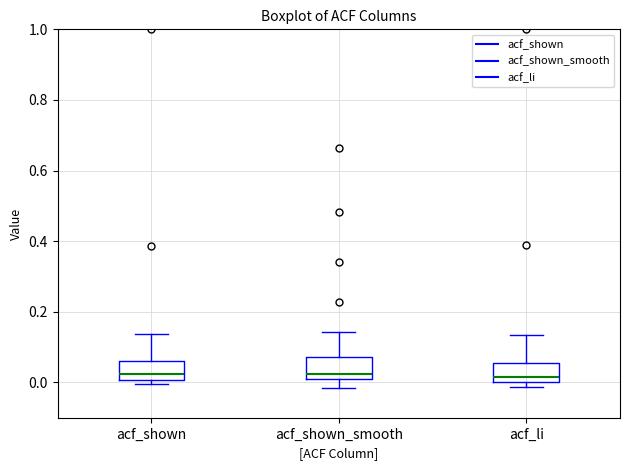

Reading left to right, transcribe this box plot: for each box, give where its median line is, the range the box spans, and where its two whiskers end, as read against the y-axis. The values are not printed on the chart, so give them approximately, as read against the axis.

acf_shown: median 0.02, box 0.00 to 0.06, whiskers 0.00 (just below the box's lower edge) to 0.14
acf_shown_smooth: median 0.02, box 0.00 to 0.08, whiskers -0.02 to 0.14
acf_li: median 0.02, box 0.00 to 0.06, whiskers -0.02 to 0.14